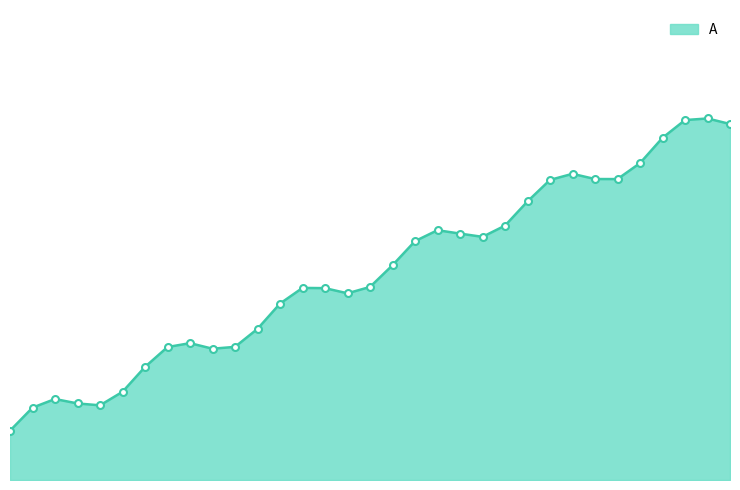

Does the chart have visible grid lines?

No